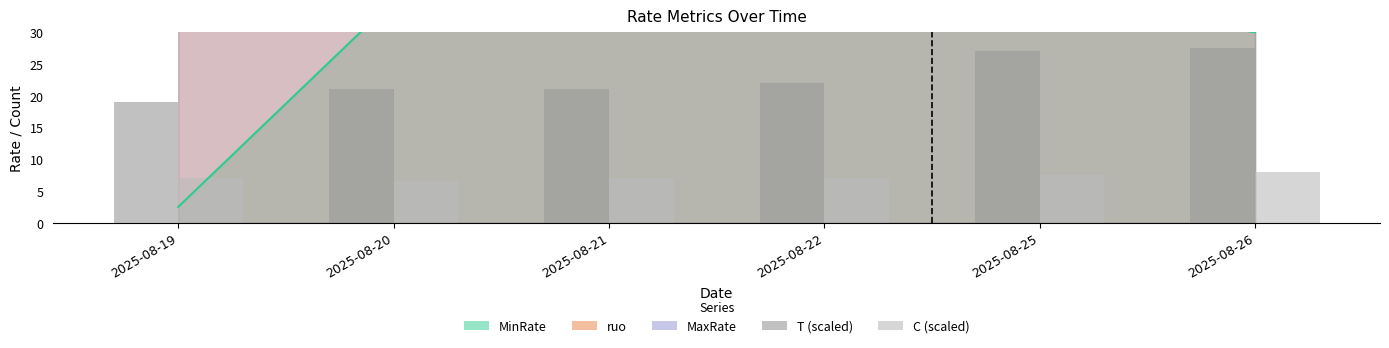

Which category has the highest value across all series?

2025-08-26